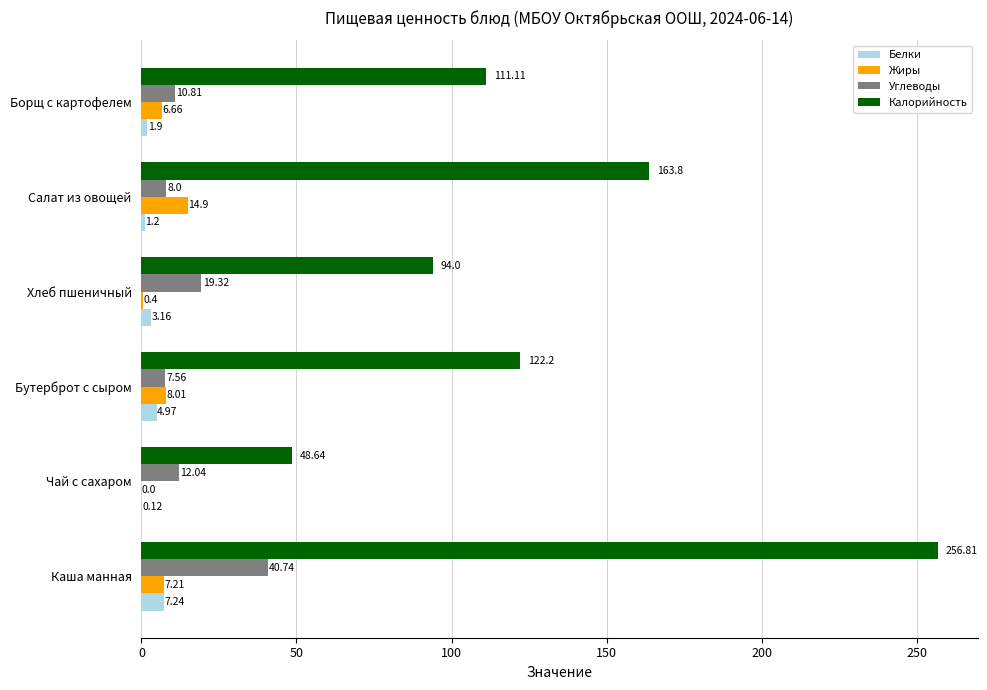

What is the sum of all Белки values?

18.6